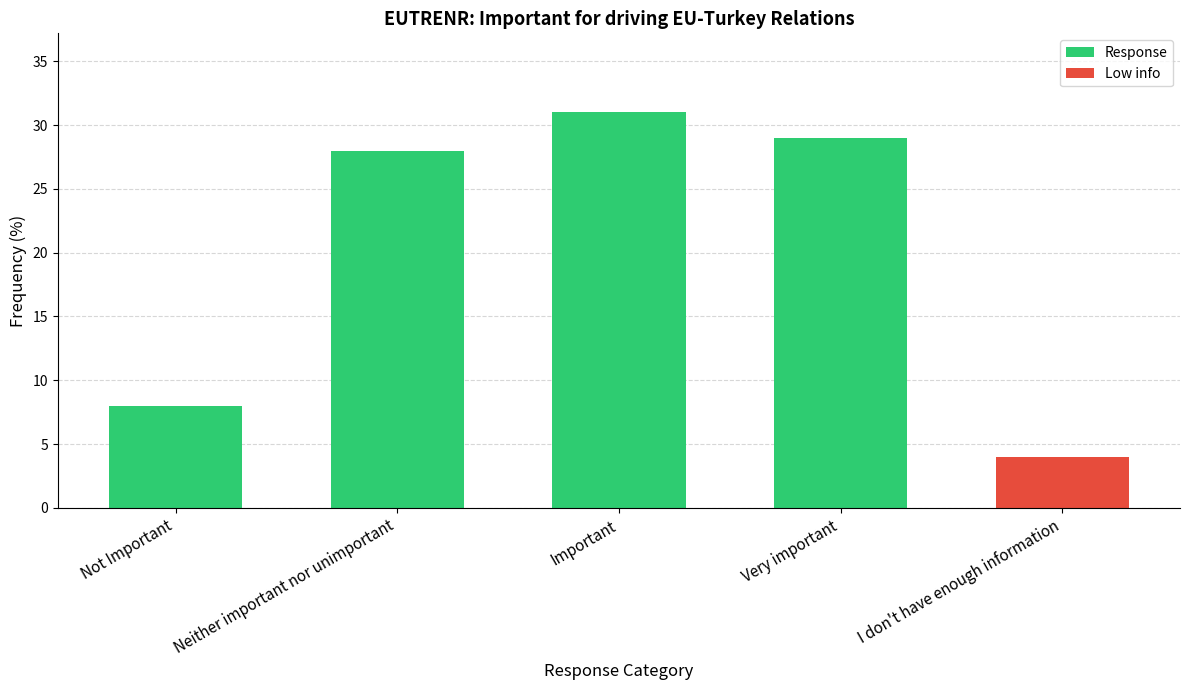

What is the minimum value shown in the chart?

4